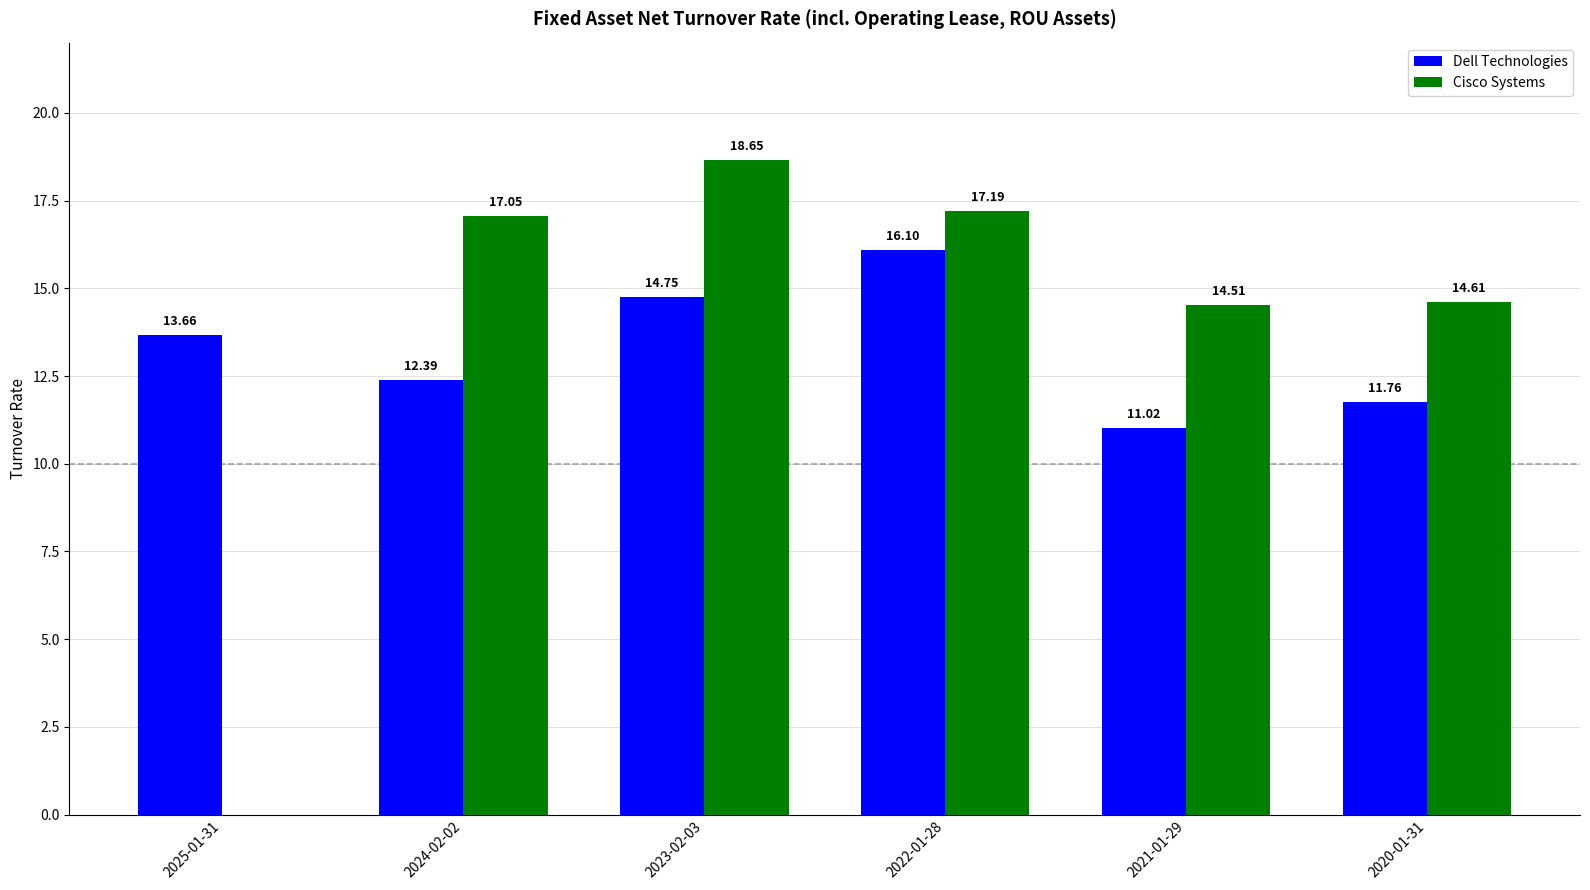

Between 2024-02-02 and 2020-01-31, which series saw the biggest shift?

Cisco Systems